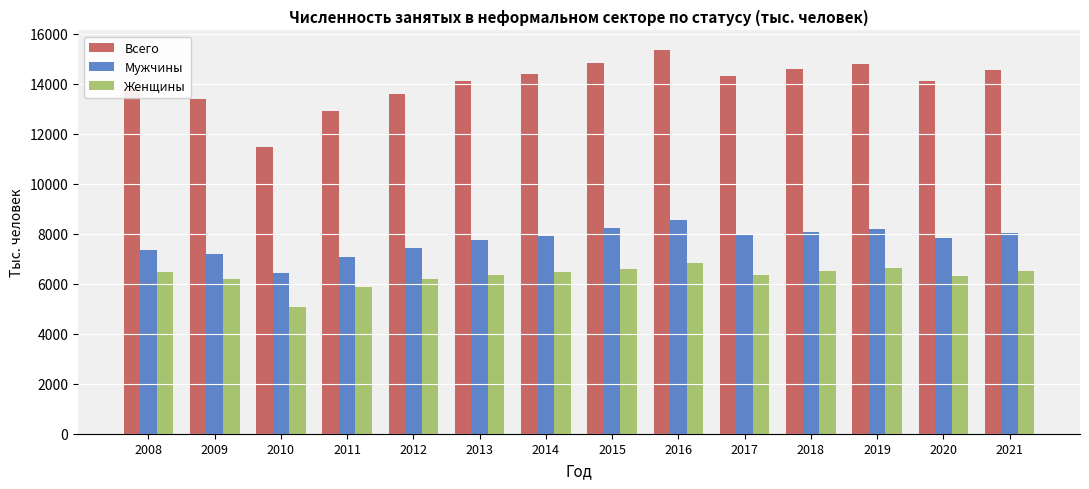

How many bars are there in each group?

3